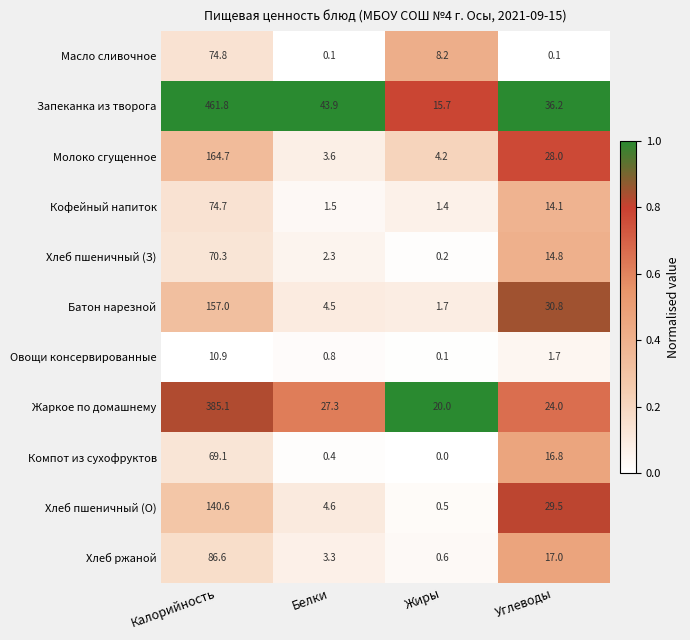

What value does the Кофейный напиток series have at Белки?

1.5